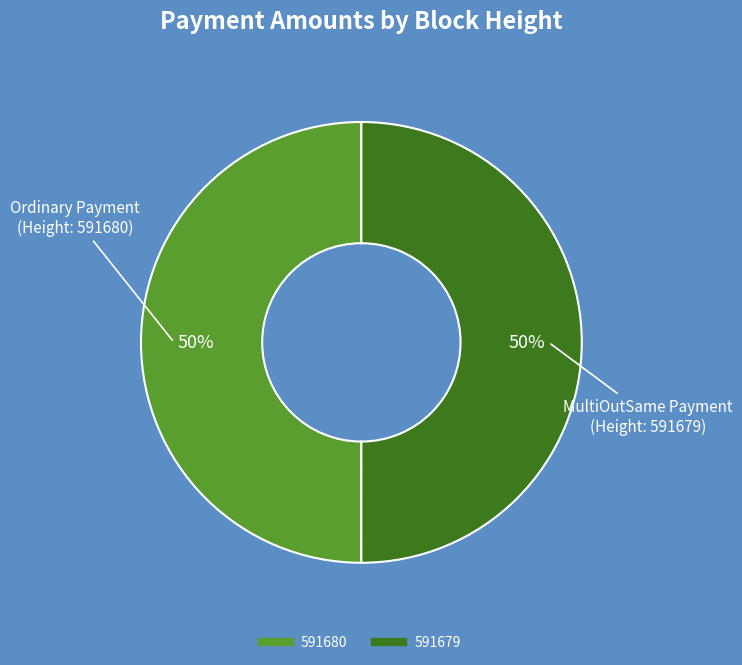

Do 591680 and 591679 together represent more than half of the pie?

Yes